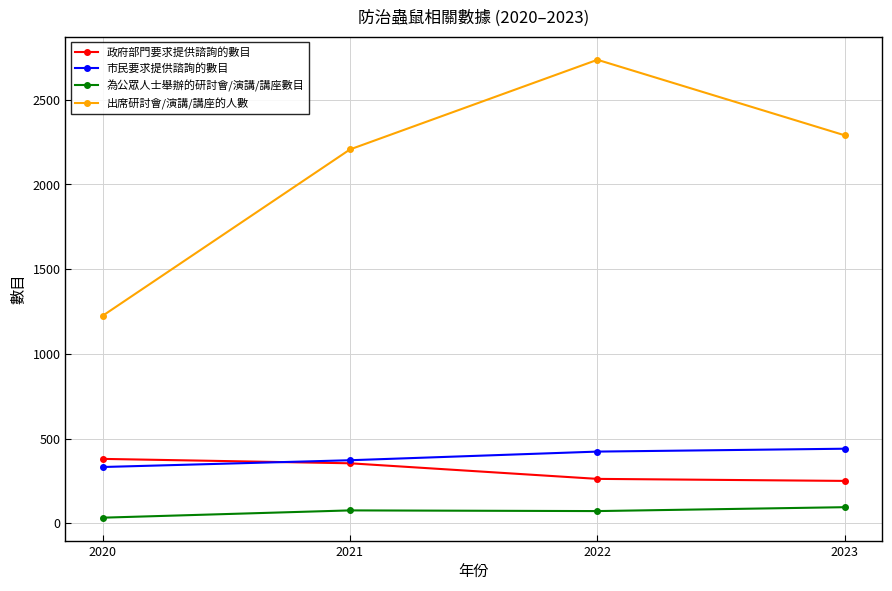

What is the lowest value of the 政府部門要求提供諮詢的數目 series?

250